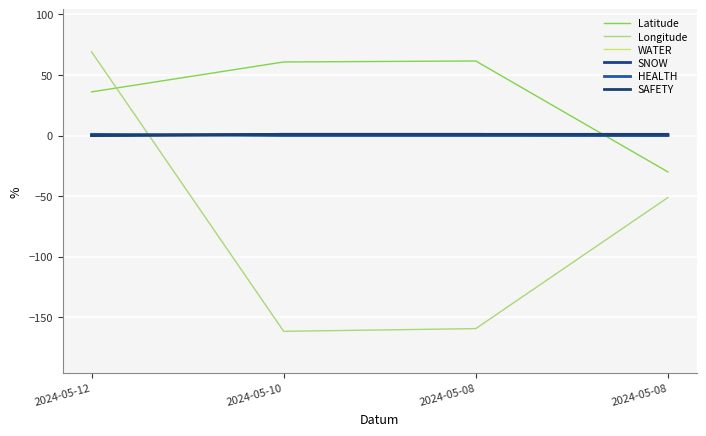

What is the spread (max minus min) of values at 2024-05-08?

221.1